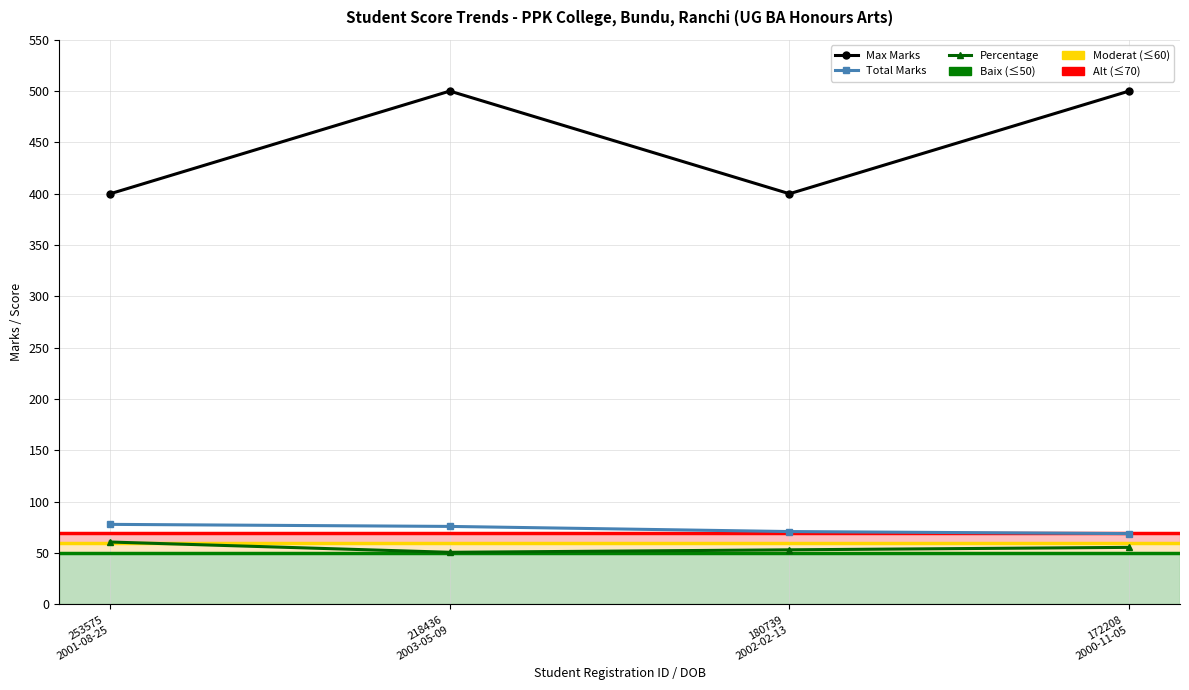

The value of Max Marks at 253575
2001-08-25 is 400.0. True or false?

True